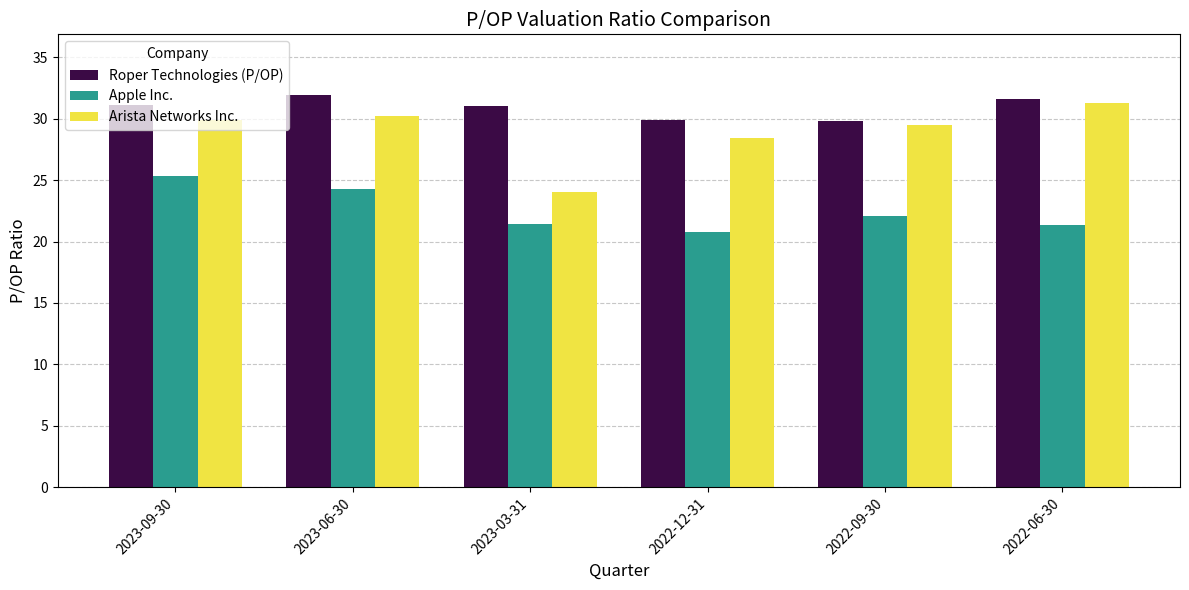

Is it true that Arista Networks Inc. equals 28.4 at 2022-12-31?

True